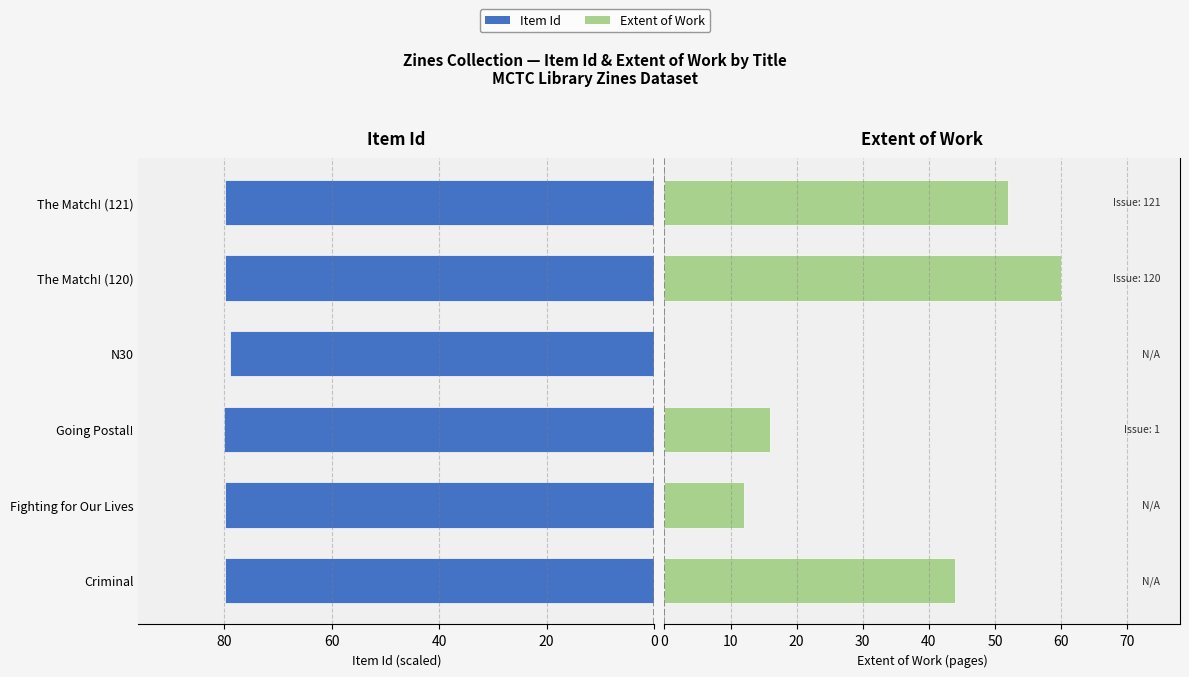

How many data points in Item Type Metadata:Extent of Work are above 44?

2